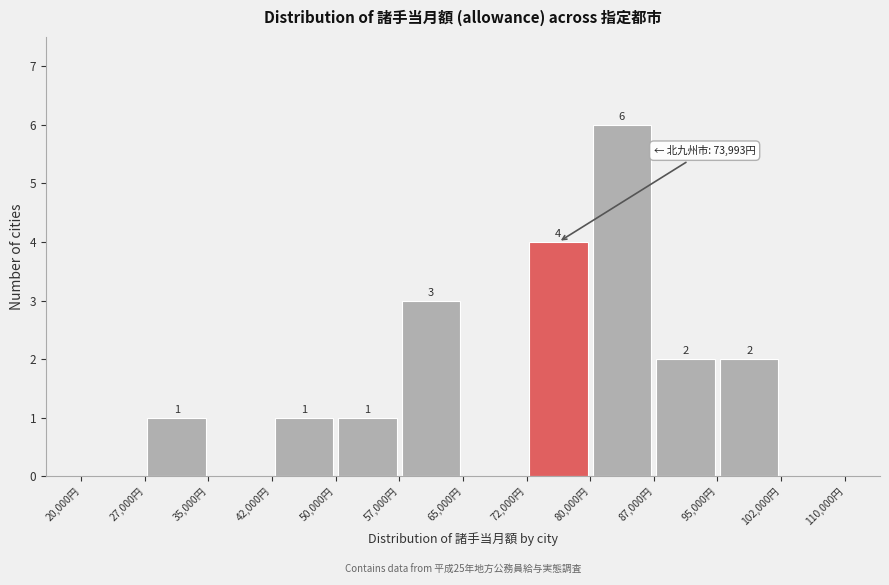

Over which range of the x-axis is the bar tallest?

80000 to 87500